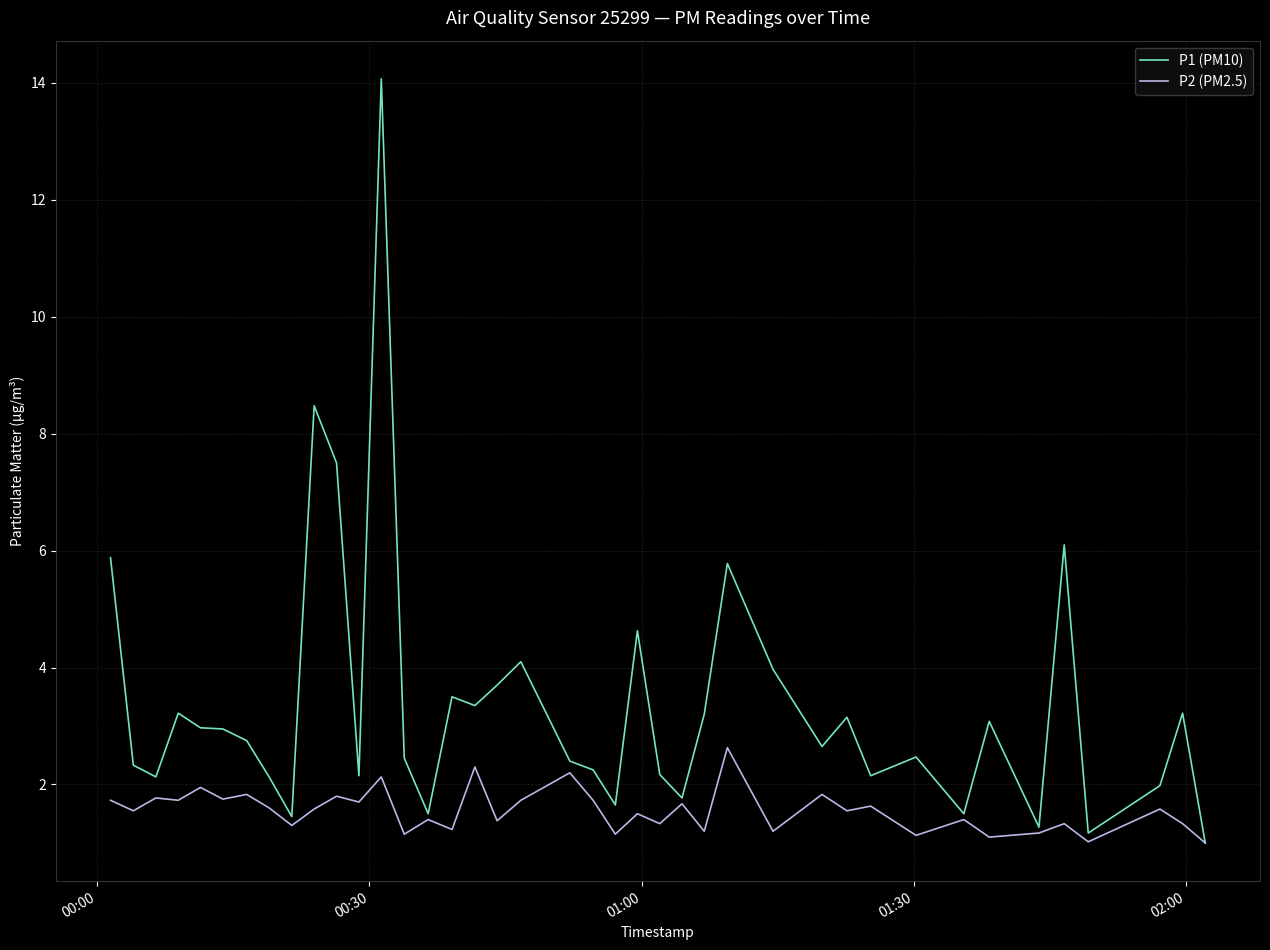

Which series has the widest spread of values?

P1 (PM10)